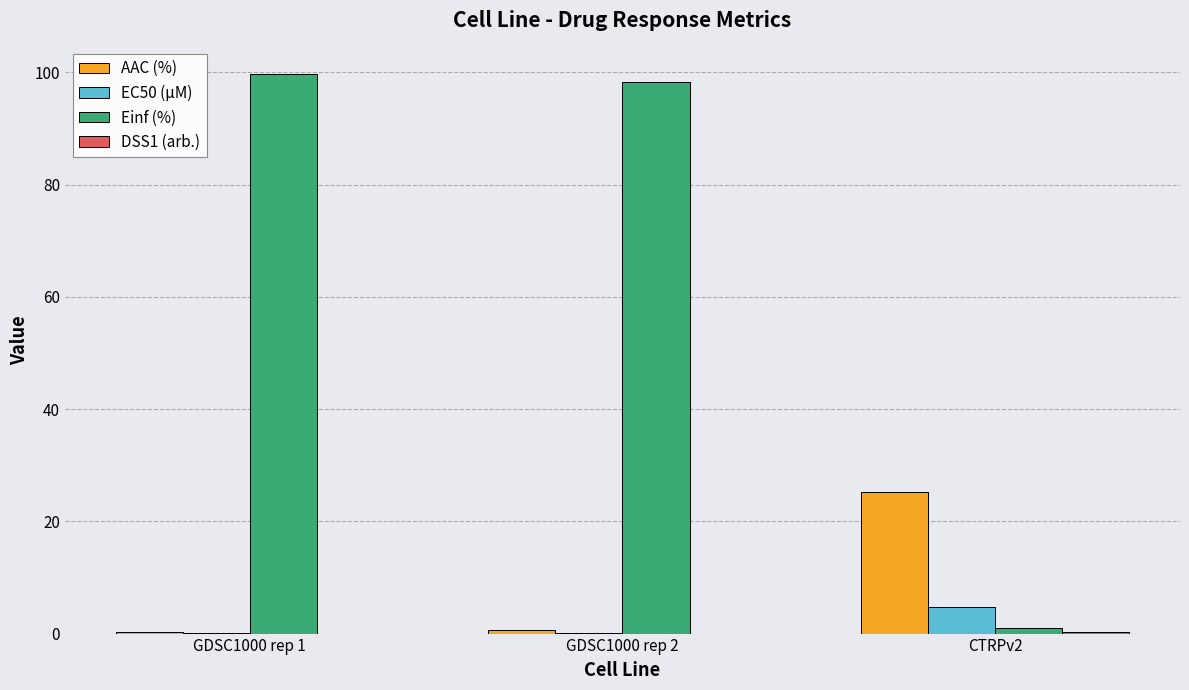

Between GDSC1000 rep 2 and CTRPv2, which series saw the biggest shift?

Einf (%)